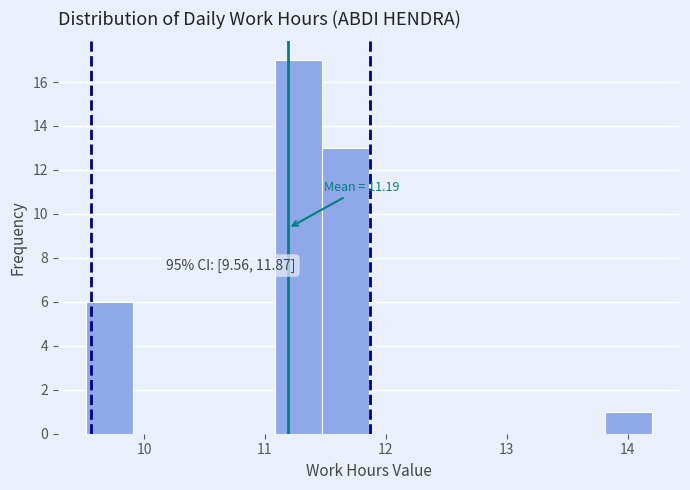

Read against the x-axis, roughly where is the centre of the tallest bar?

11.3